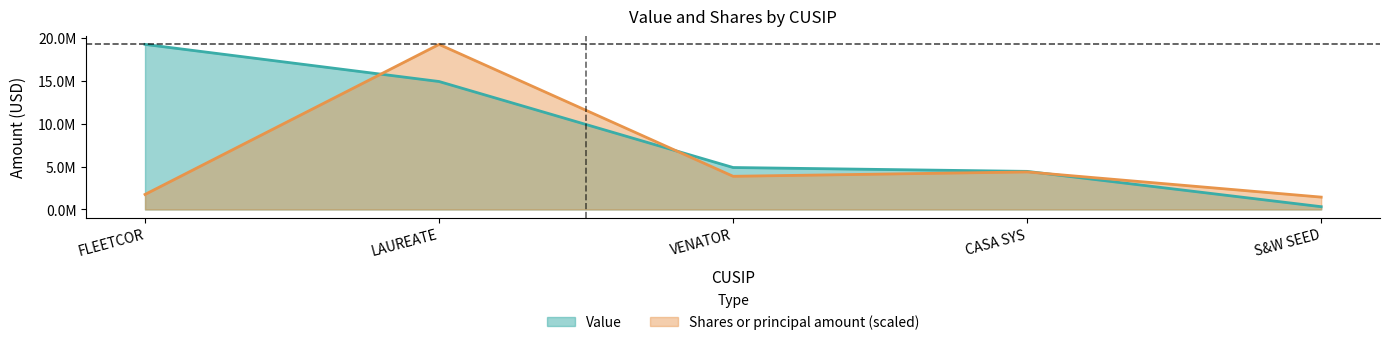

What are all the series names shown in the legend?

Value, Shares or principal amount (scaled)